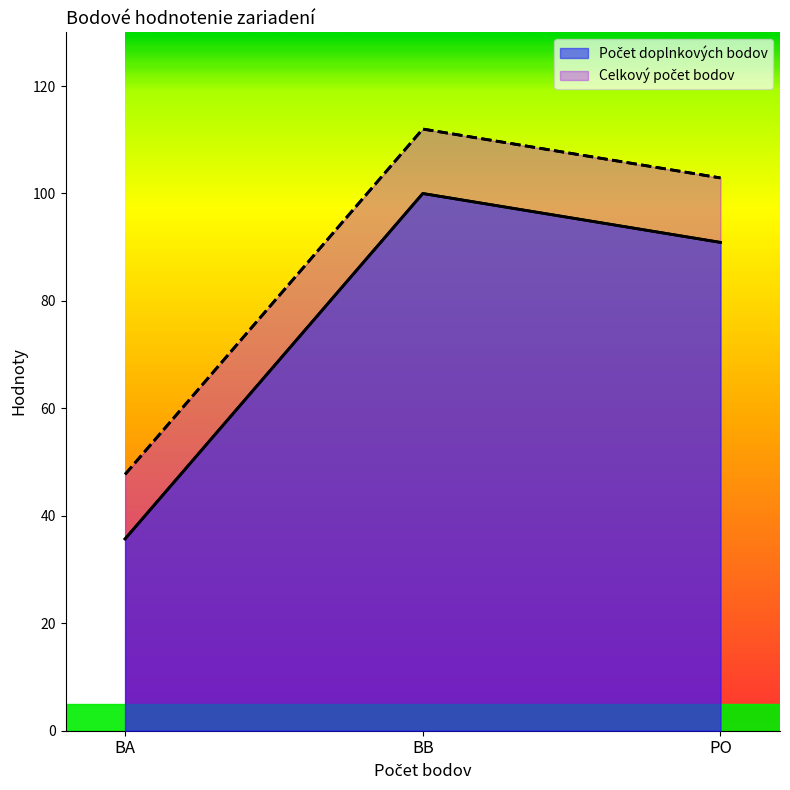

Between BB and PO, which is larger?

BB